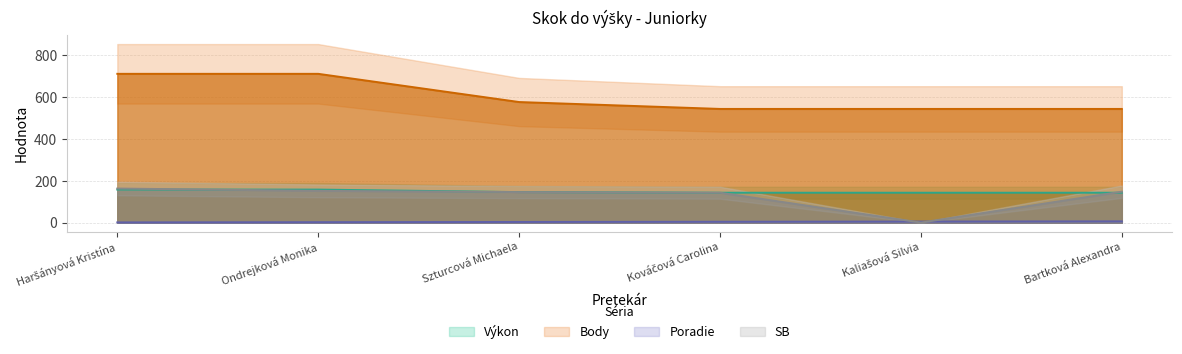

True or false: Výkon and Poradie cross at least once.

False